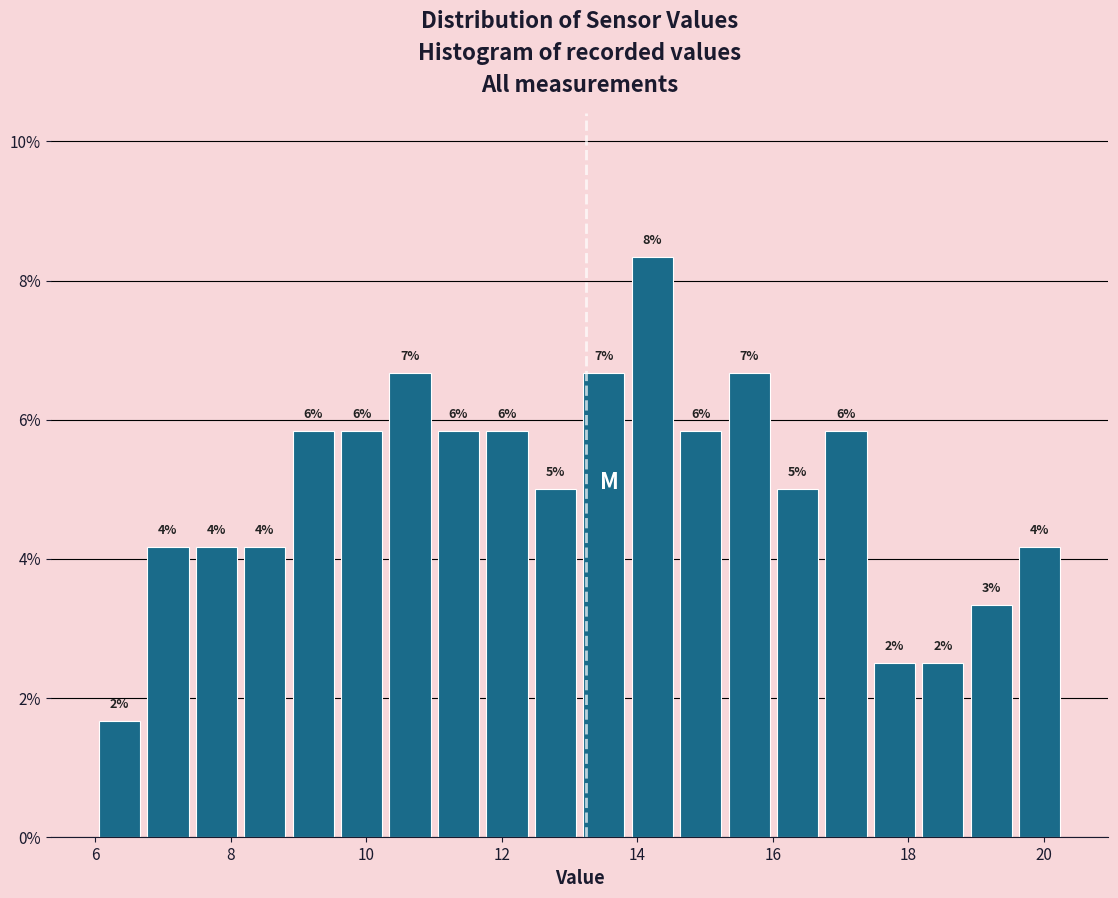

Around what value on the x-axis is the tallest bar? Give the approximate position of its centre, as read against the axis.

14.2